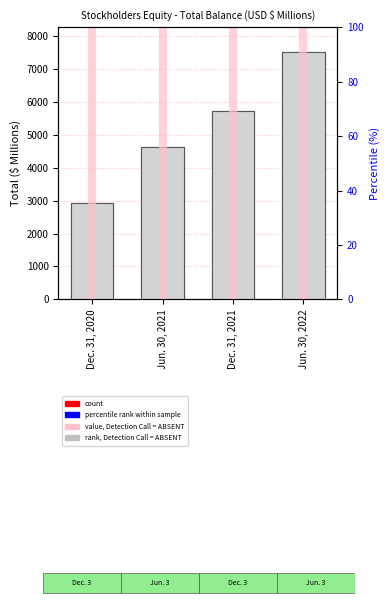

What position from the right is Jun. 30, 2022?

1